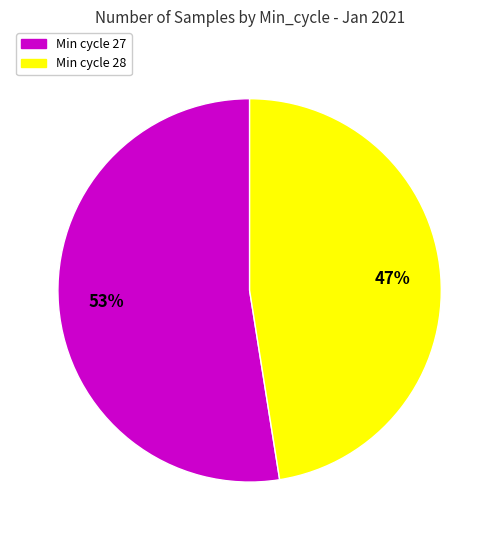

Is there any slice that represents more than half of the pie?

Yes